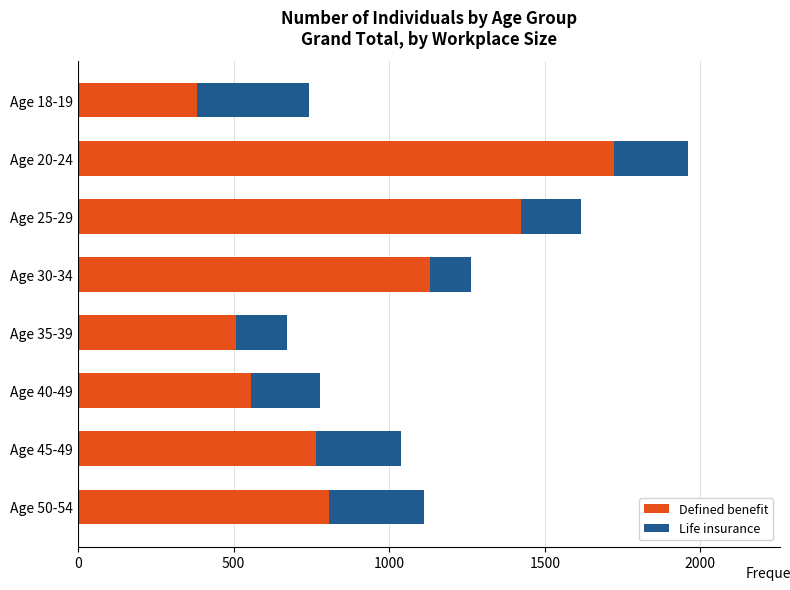

Which category has the lowest value in the Defined benefit series?

Age 18-19